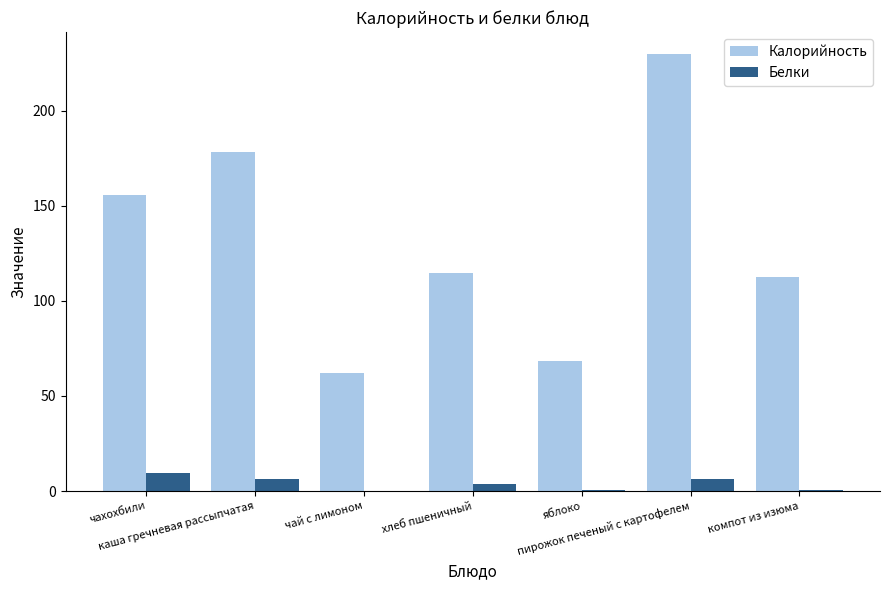

How many values in the Калорийность series exceed 114?

4